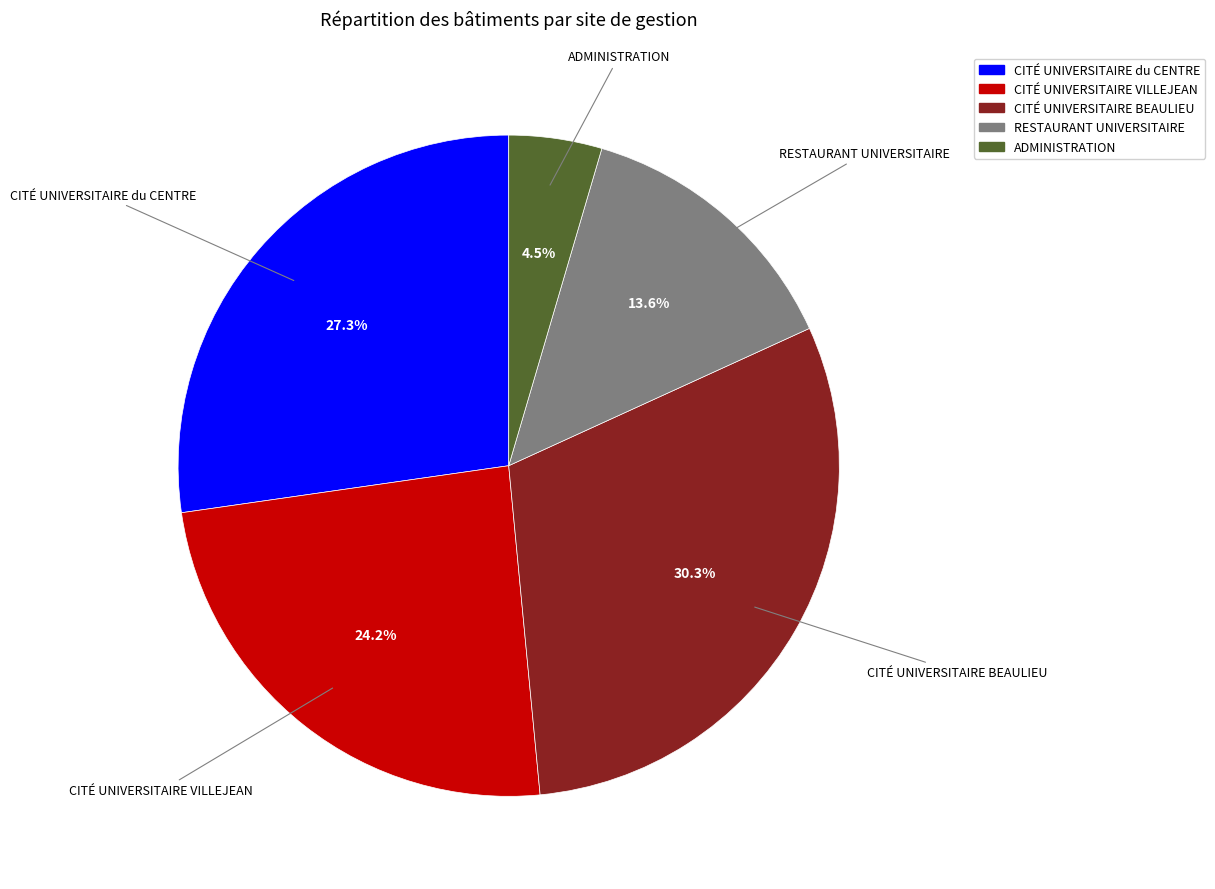

Rank the categories by value from highest to lowest.

CITÉ UNIVERSITAIRE BEAULIEU, CITÉ UNIVERSITAIRE du CENTRE, CITÉ UNIVERSITAIRE VILLEJEAN, RESTAURANT UNIVERSITAIRE, ADMINISTRATION